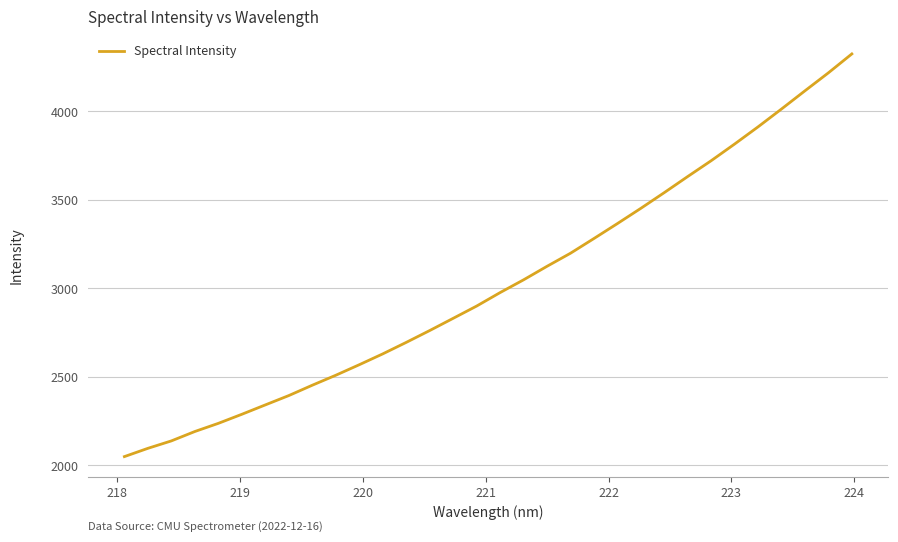

What is the difference between the maximum and minimum values?

2274.9